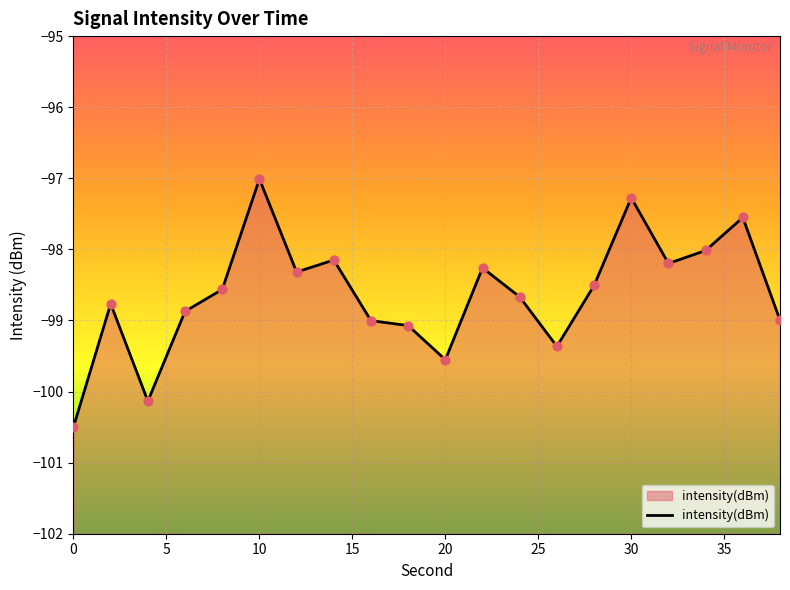

What is the change in value from 8 to 30?

+1.3